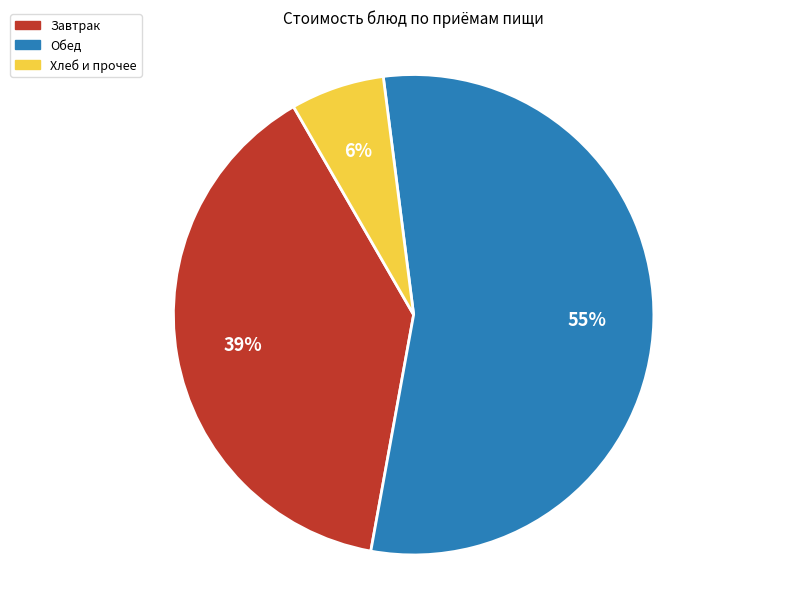

Is there any slice that represents more than half of the pie?

Yes